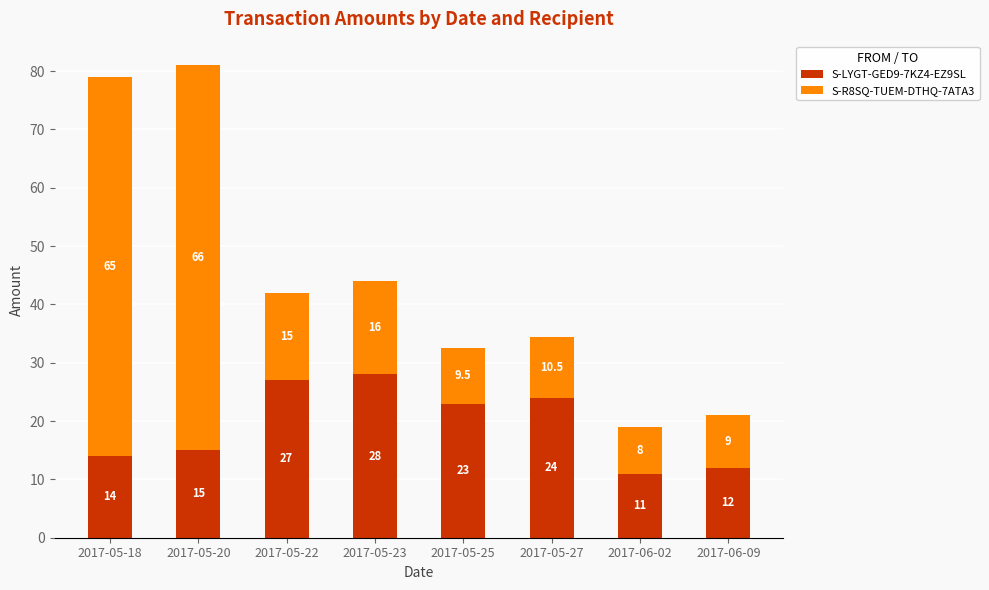

Reading right to left, transcribe the values for S-LYGT-GED9-7KZ4-EZ9SL.

2017-06-09=12.0	2017-06-02=11.0	2017-05-27=24.0	2017-05-25=23.0	2017-05-23=28.0	2017-05-22=27.0	2017-05-20=15.0	2017-05-18=14.0